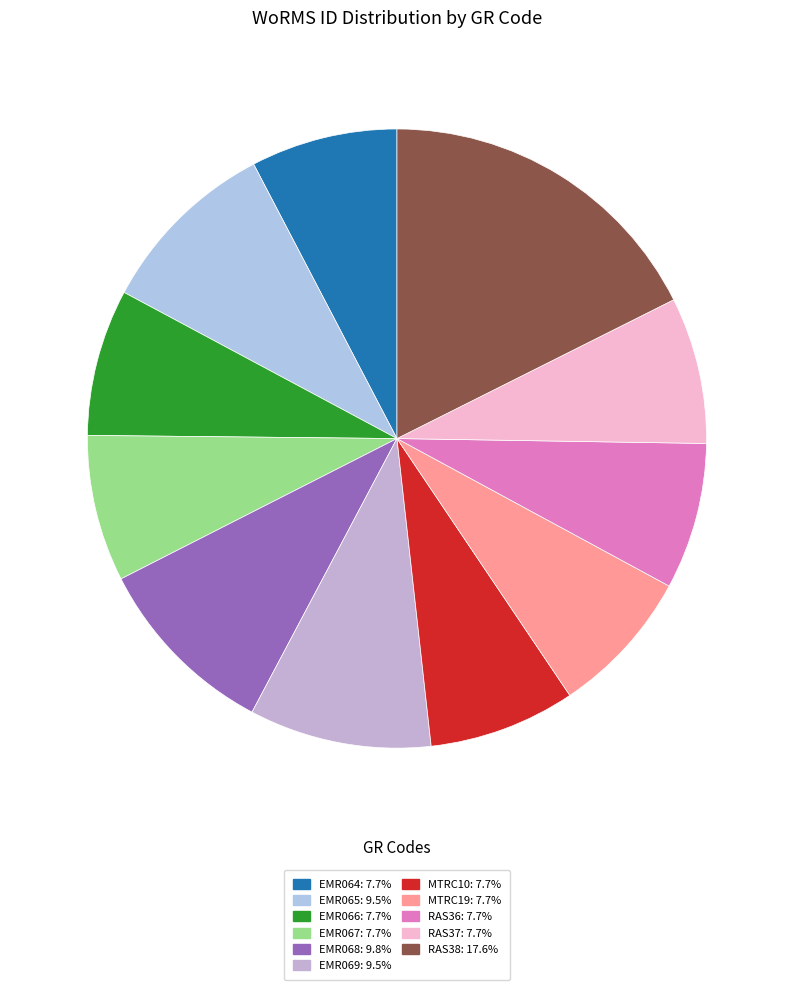

How many segments does this pie chart have?

11